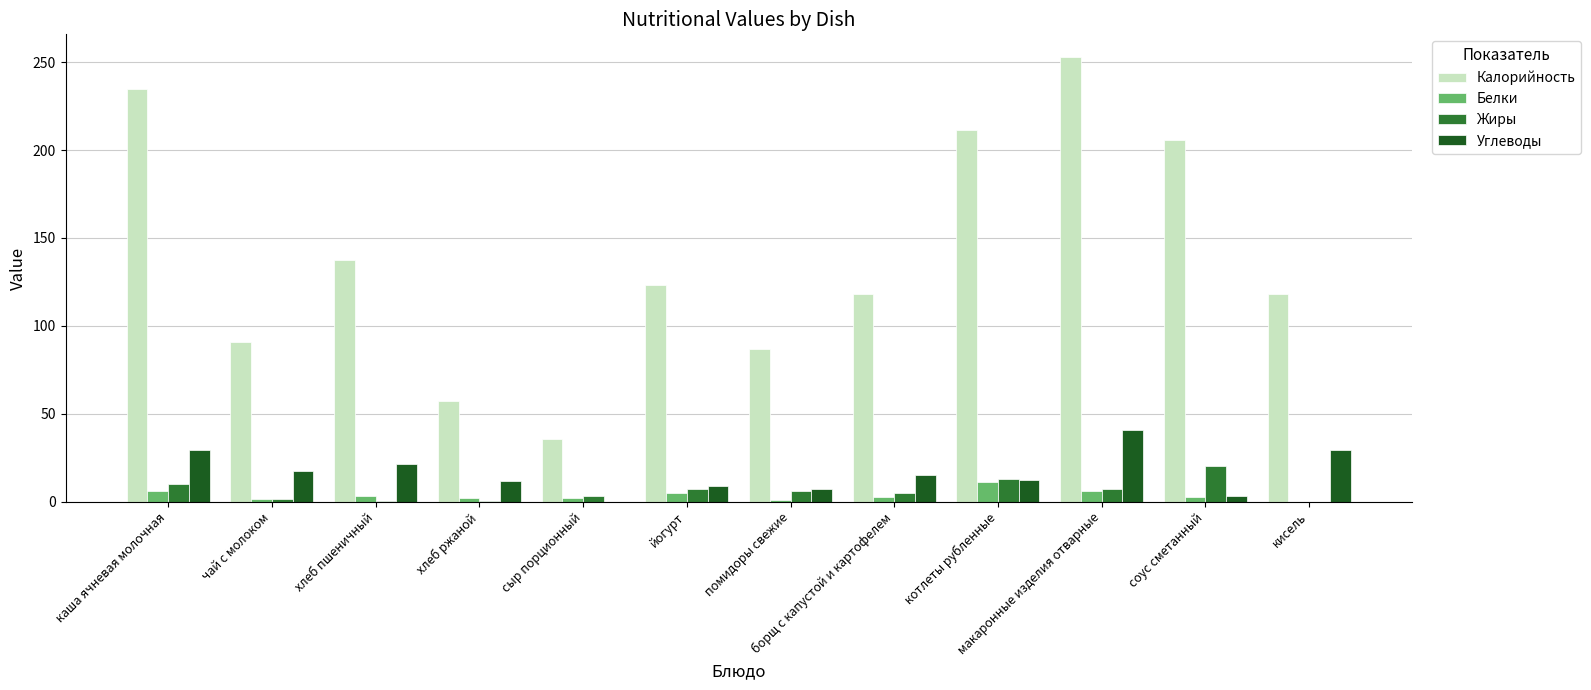

What is the greatest value displayed?

253.2